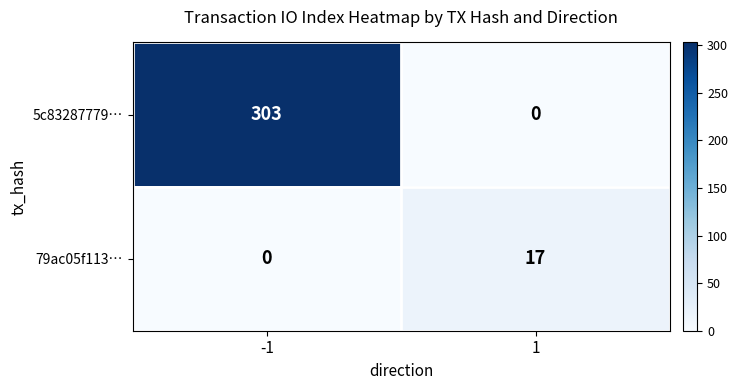

List the labels in order of 79ac05f113… value, largest first.

1, -1